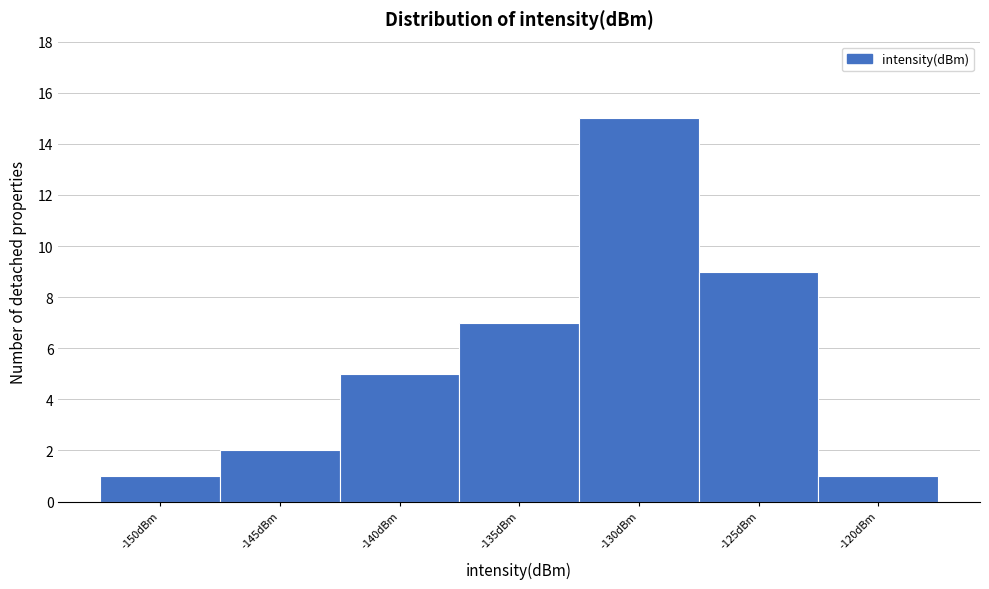

Reading right to left, transcribe all the data shown in this chart.

-120dBm=1	-125dBm=9	-130dBm=15	-135dBm=7	-140dBm=5	-145dBm=2	-150dBm=1